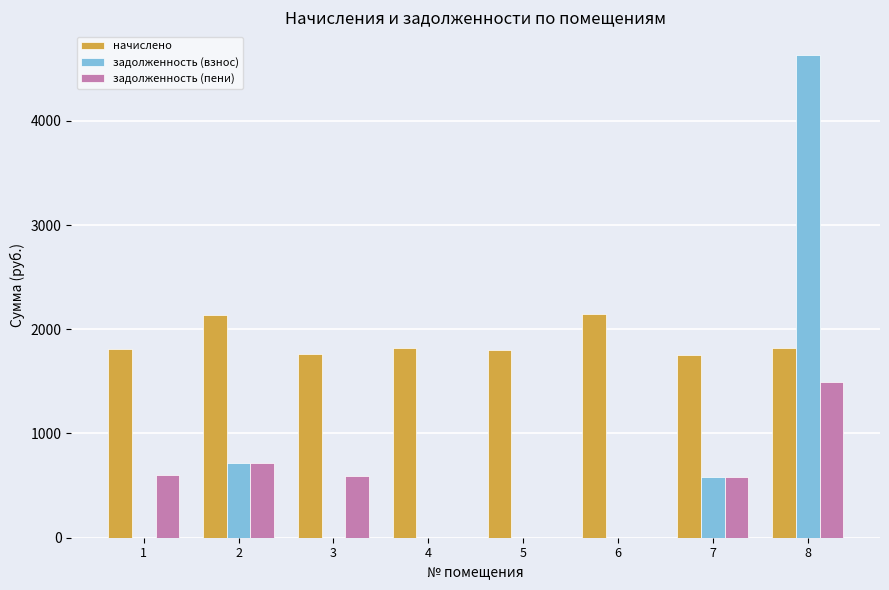

At which label is задолженность (взнос) closest to 2313?

2